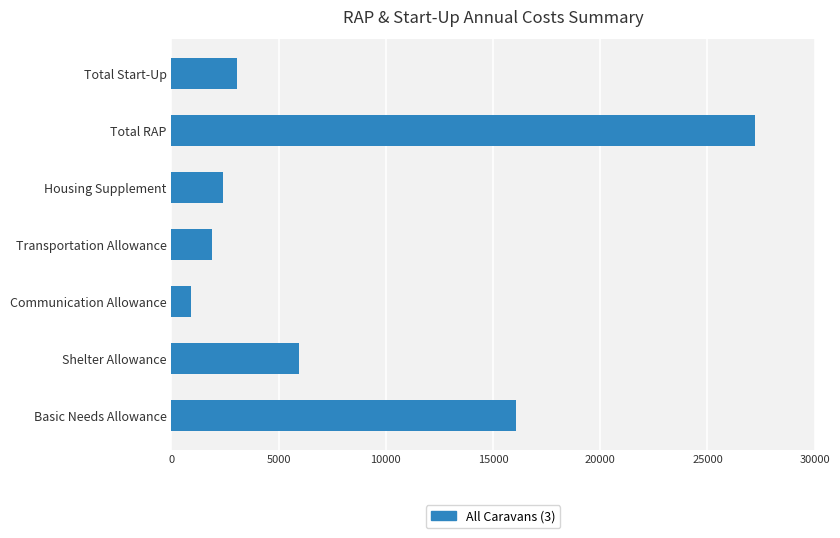

Rank the categories by value from highest to lowest.

Total RAP, Basic Needs Allowance, Shelter Allowance, Total Start-Up, Housing Supplement, Transportation Allowance, Communication Allowance